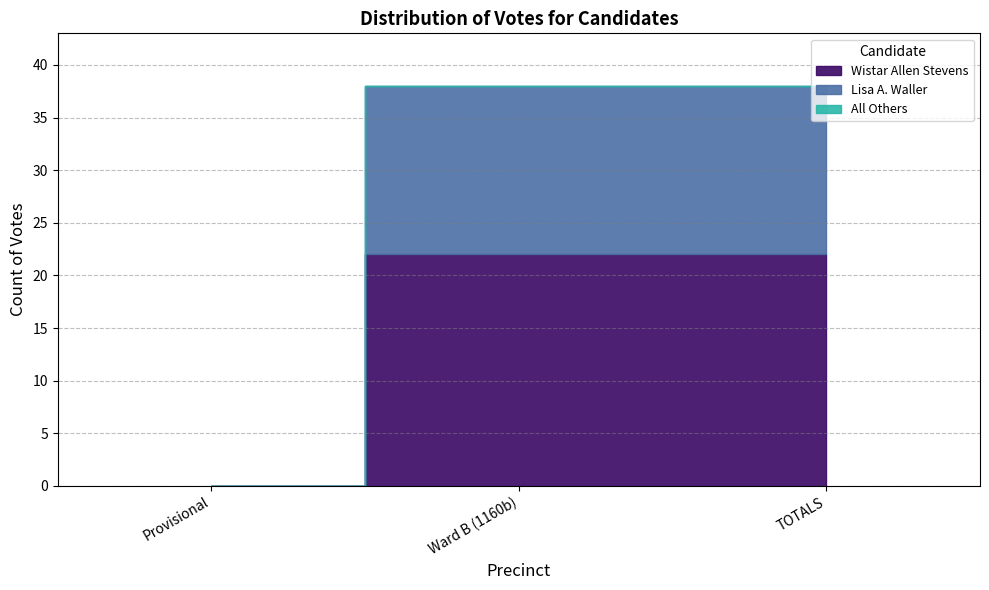

What is the difference between the Lisa A. Waller values at Provisional and TOTALS?

16